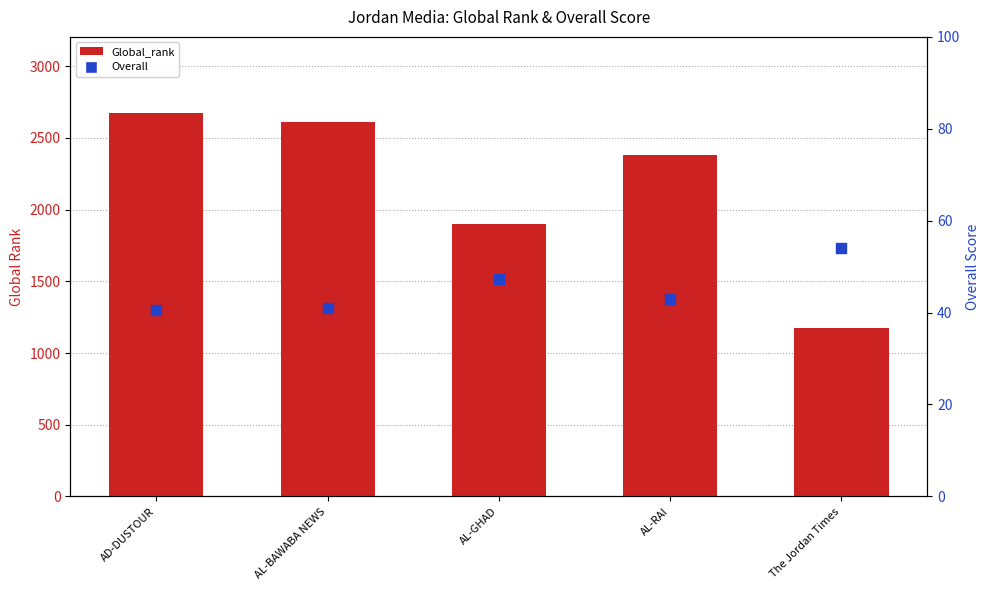

At how many categories does at least one series exceed 534?

5